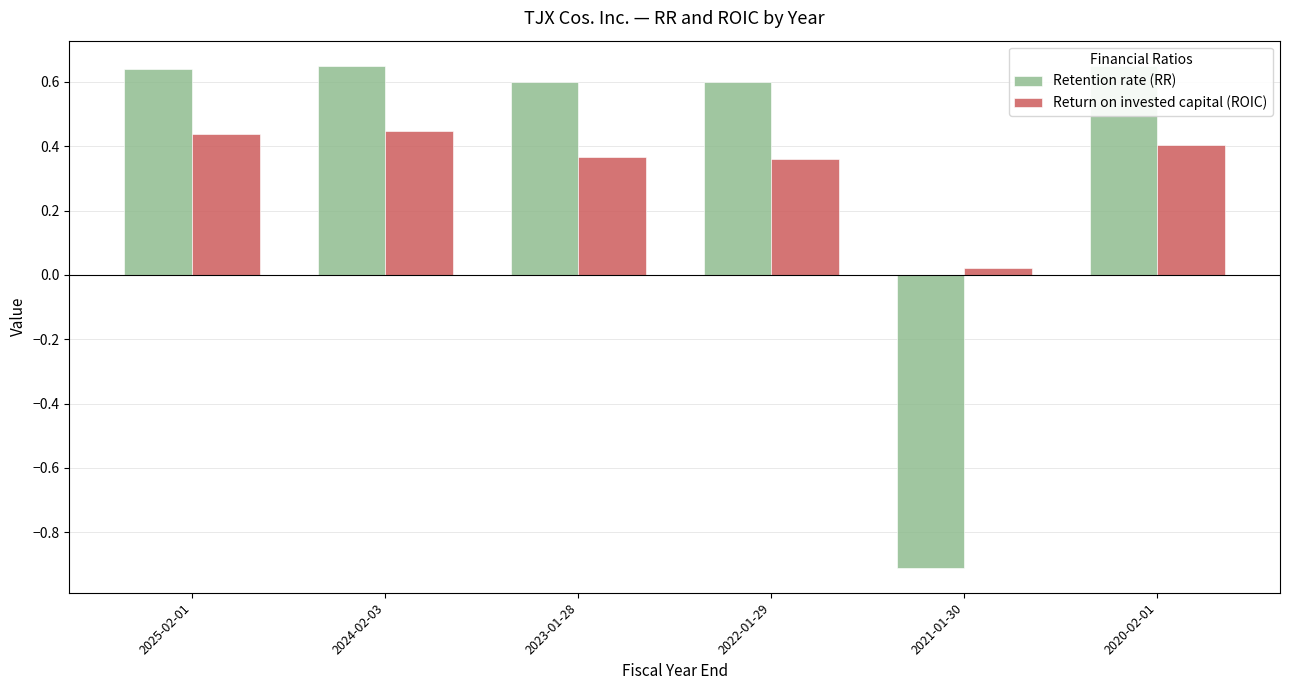

What are all the series names shown in the legend?

Retention rate (RR), Return on invested capital (ROIC)